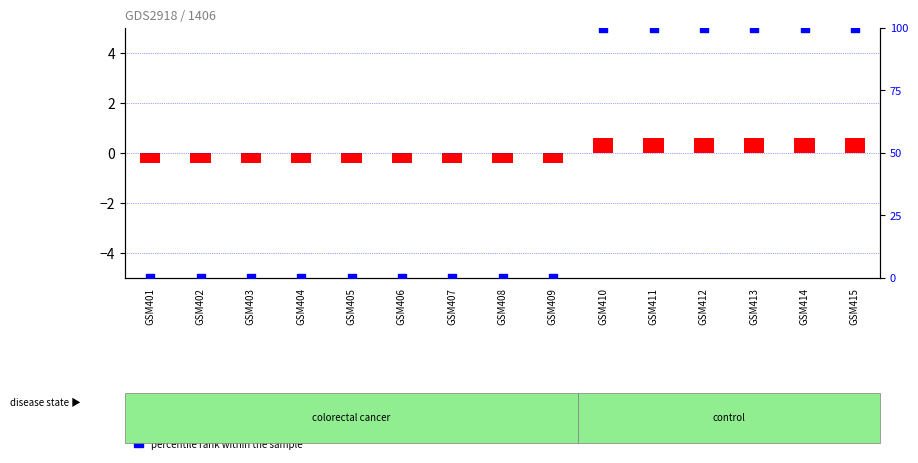

What is the change in value from GSM402 to GSM413?

+100